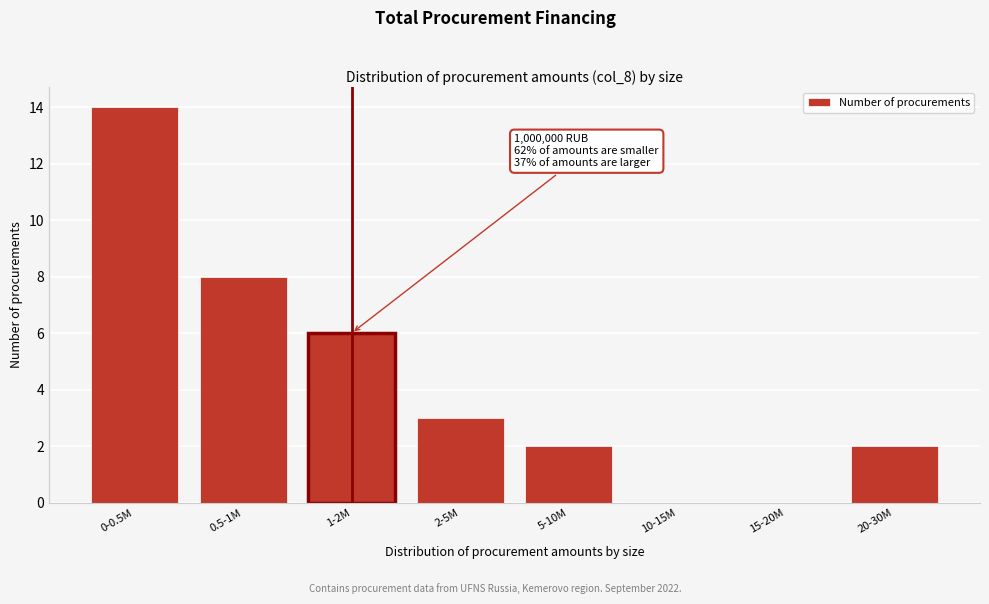

Reading left to right, transcribe all the data shown in this chart.

0-0.5M=14	0.5-1M=8	1-2M=6	2-5M=3	5-10M=2	10-15M=0	15-20M=0	20-30M=2